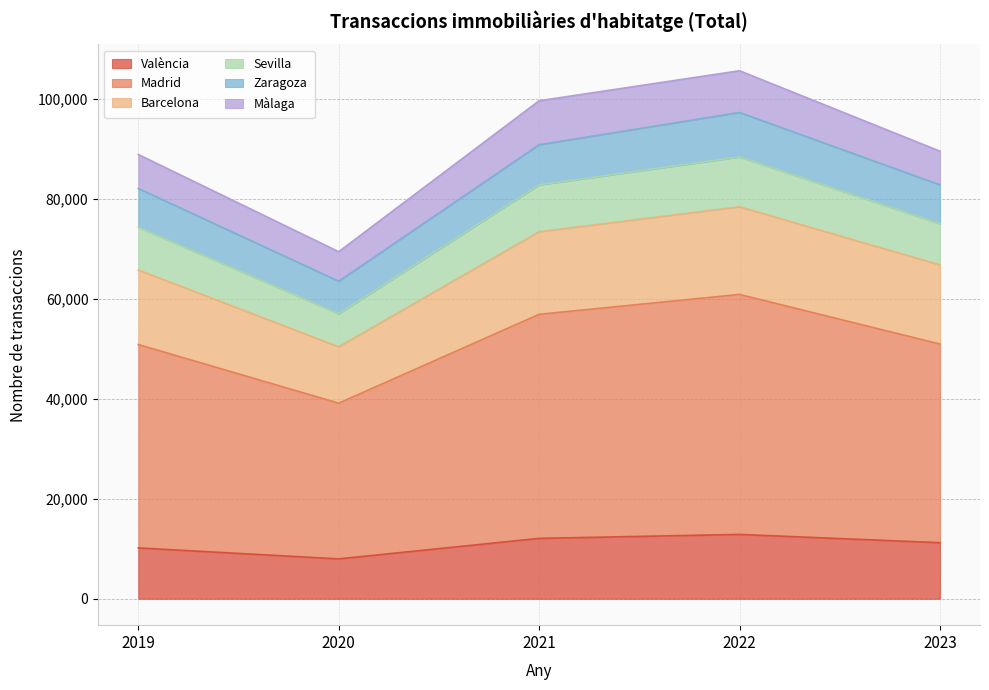

The Sevilla series shows 125125 at 2019. True or false?

False